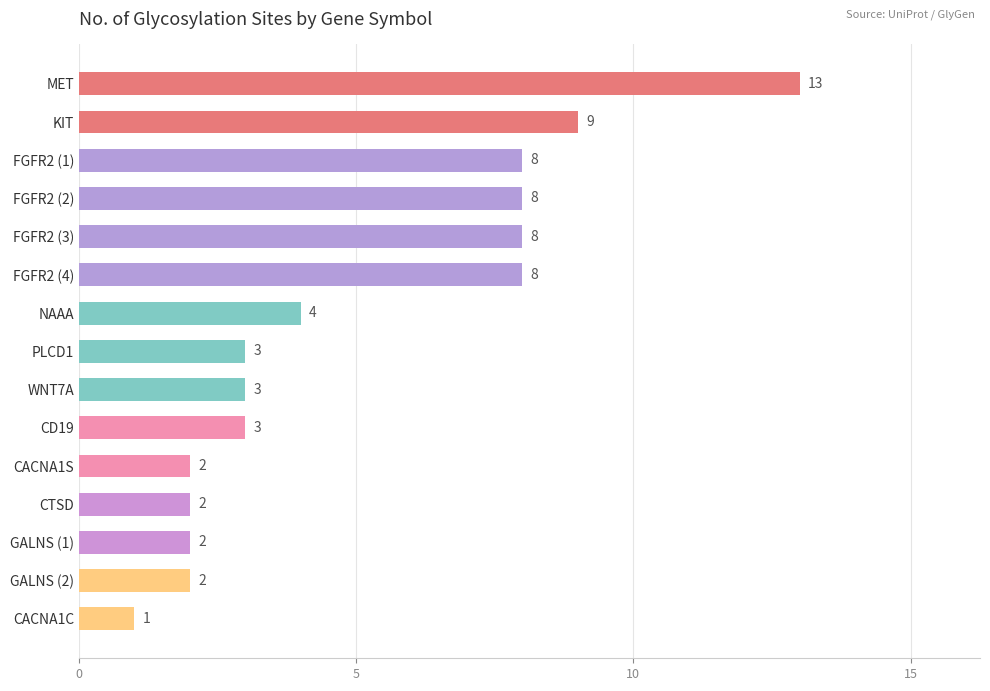

What position from the top is FGFR2 (4)?

6